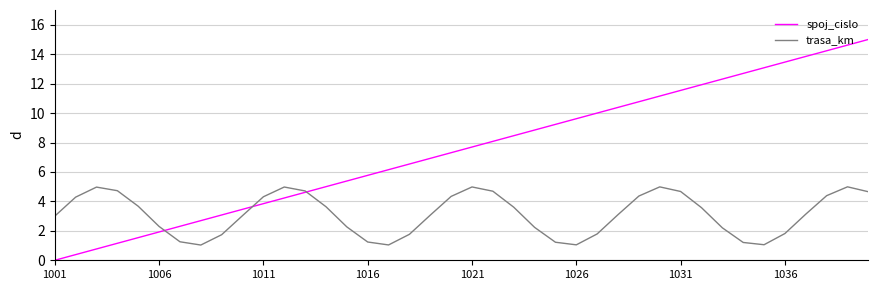

True or false: spoj_cislo has more than 2 points higher than both neighbors.

False